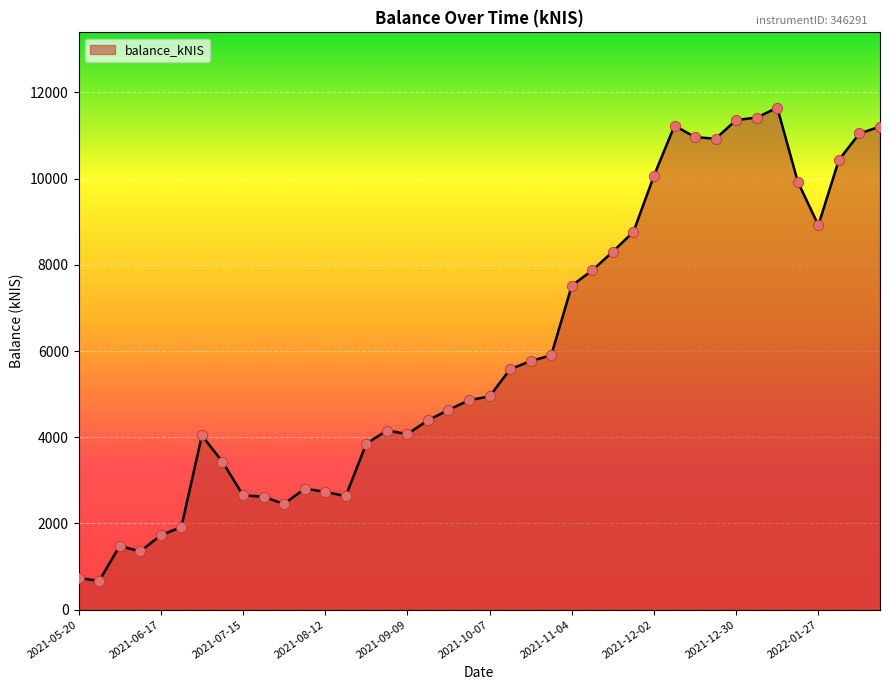

What is the difference between the maximum and minimum values?

10976.2